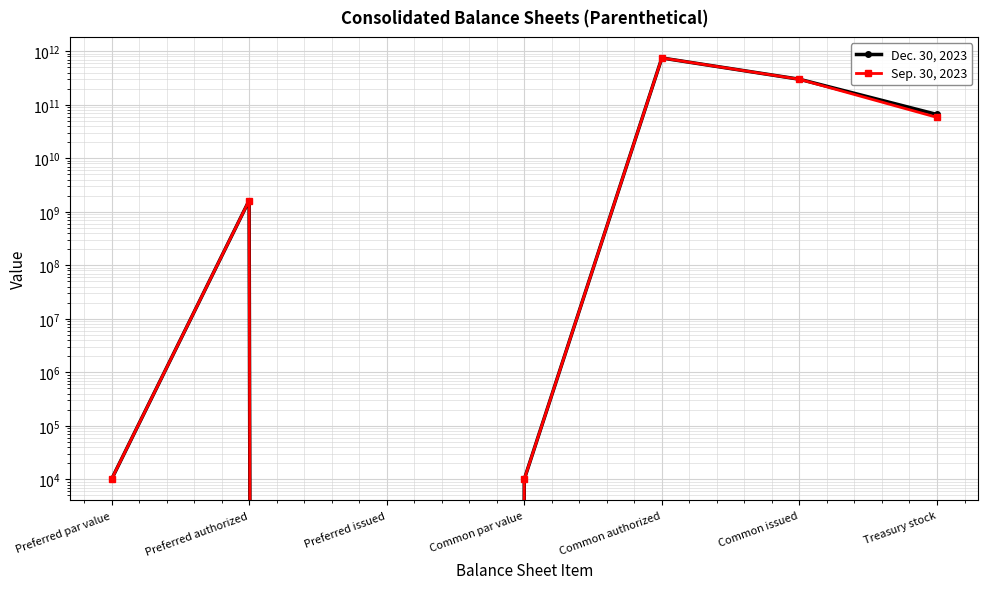

Which series has the largest total across all categories?

Dec. 30, 2023